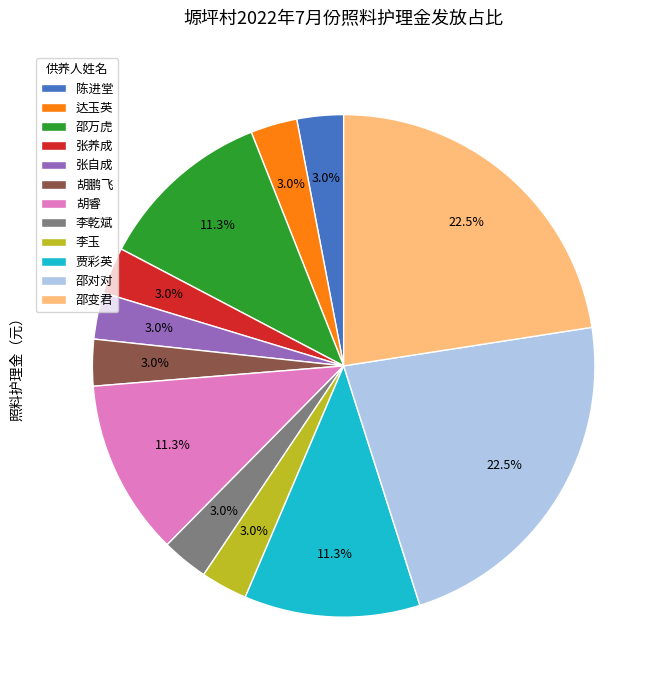

What percentage is NOT represented by 邵万虎?

88.7%